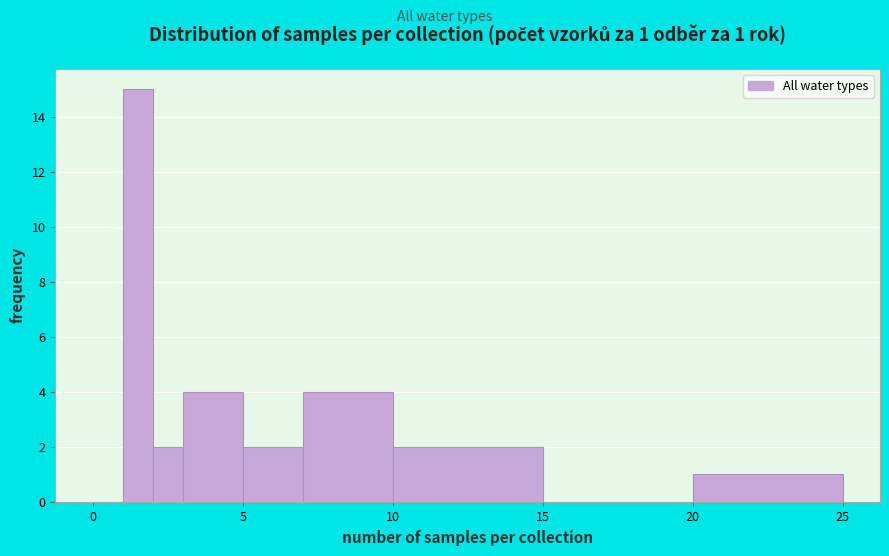

Read against the x-axis, roughly where is the centre of the tallest bar?

1.5